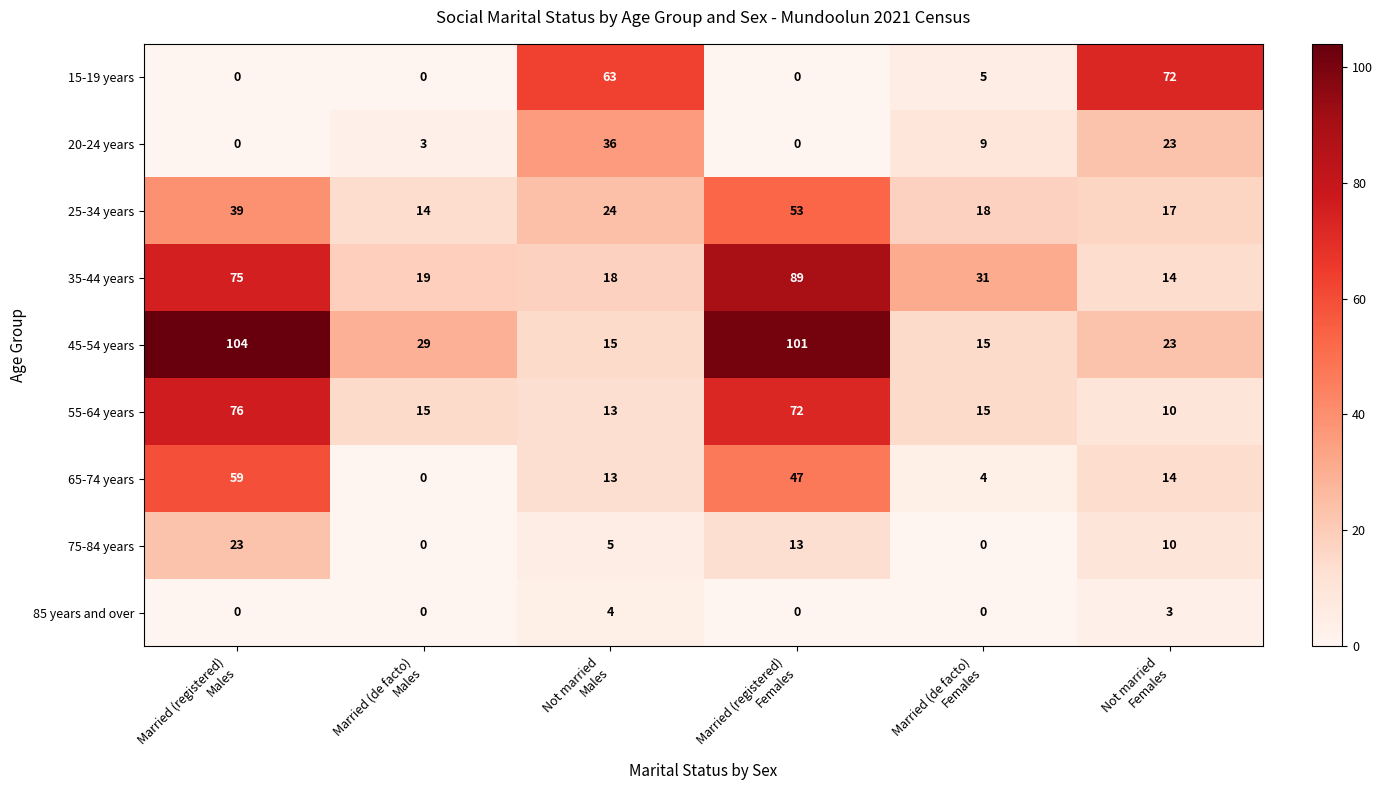

Rank the series by their maximum value, from highest to lowest.

45-54 years, 35-44 years, 55-64 years, 15-19 years, 65-74 years, 25-34 years, 20-24 years, 75-84 years, 85 years and over